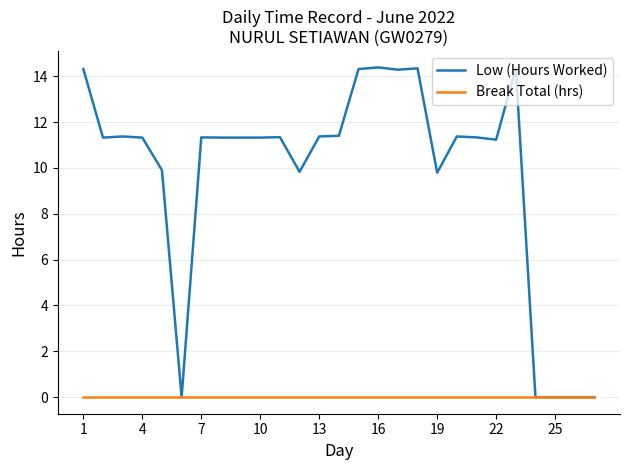

Which series has the largest total across all categories?

Low (Hours Worked)